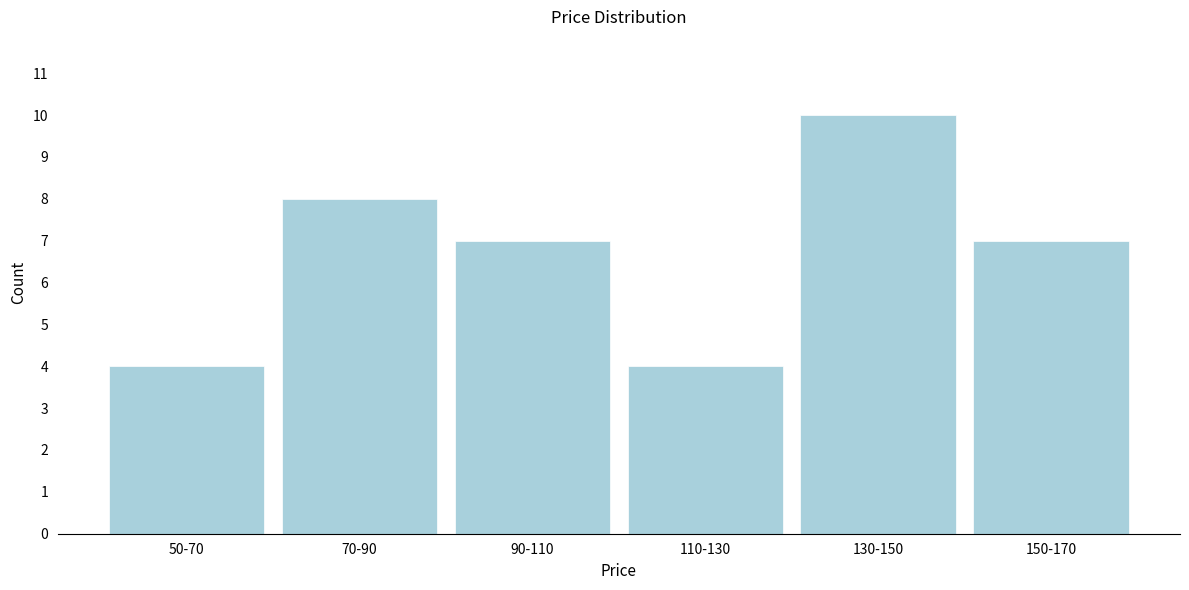

Reading right to left, what are all the values shown in this chart?

7	10	4	7	8	4